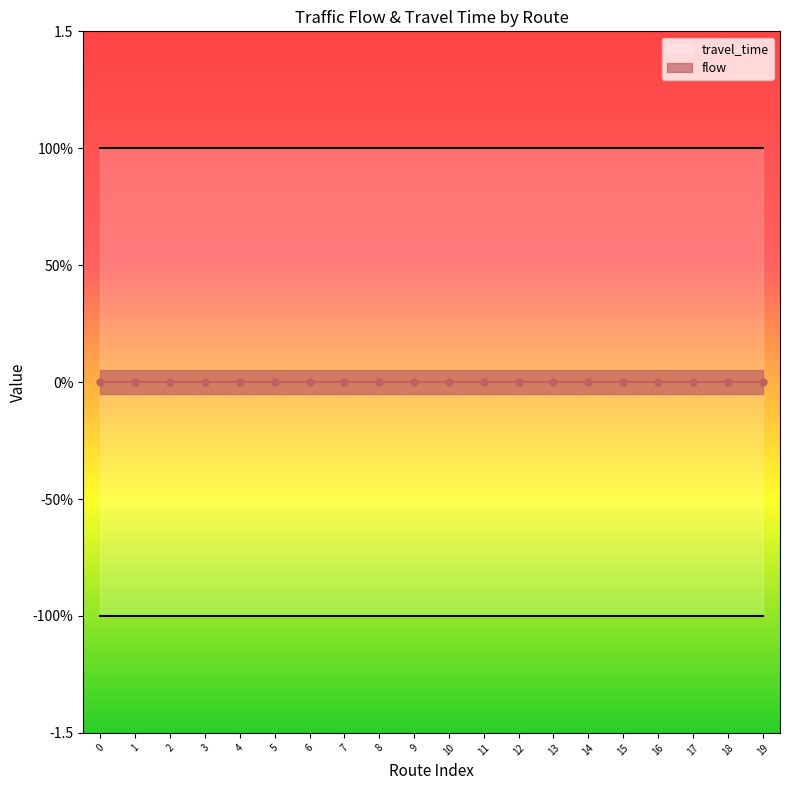

What is the value of the travel_time point at the 19th from the left?

-1